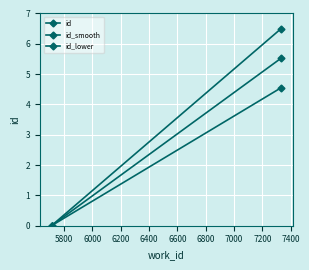

What are all the series names shown in the legend?

id, id_smooth, id_lower